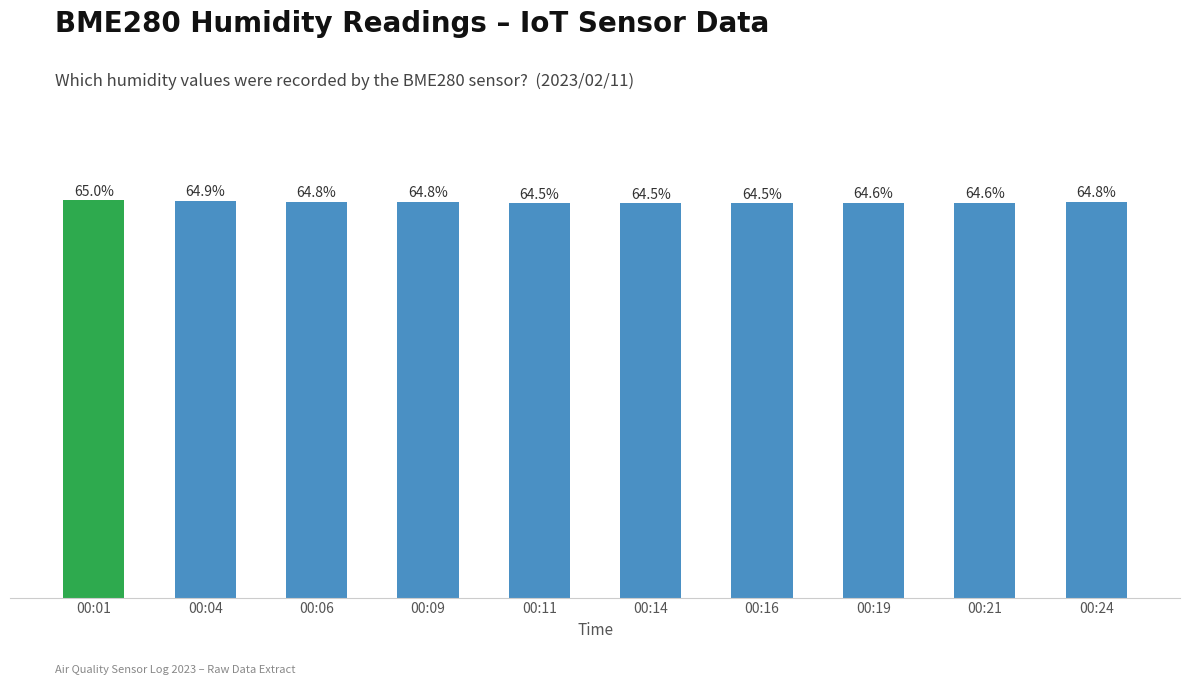

Between 00:21 and 00:01, which is larger?

00:01